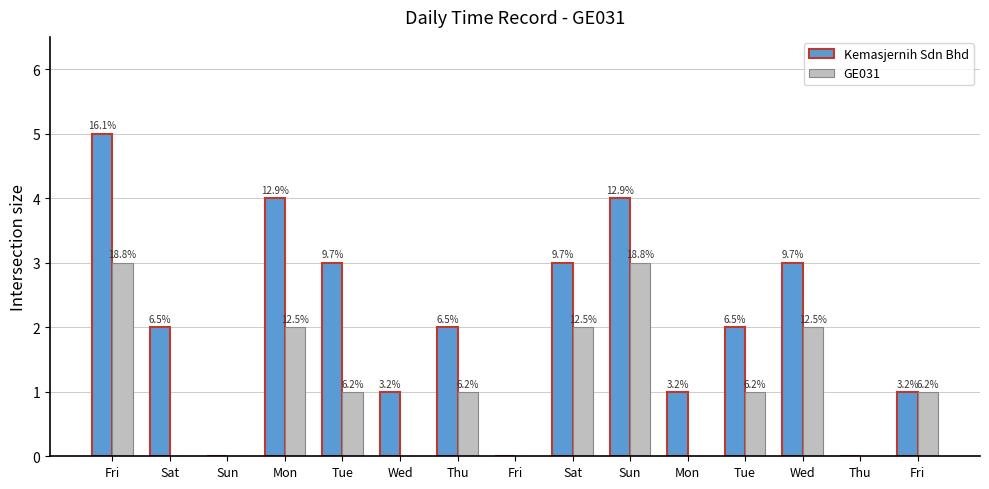

What are all the series names shown in the legend?

Kemasjernih Sdn Bhd, GE031